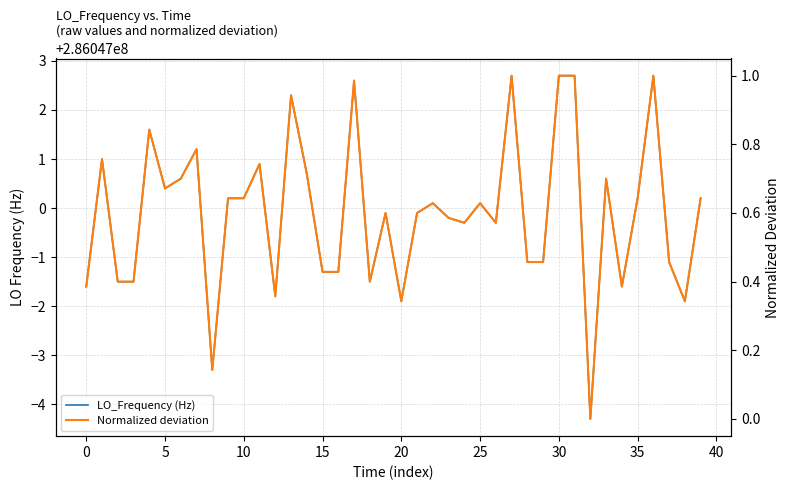

How many data points does each series have?

40